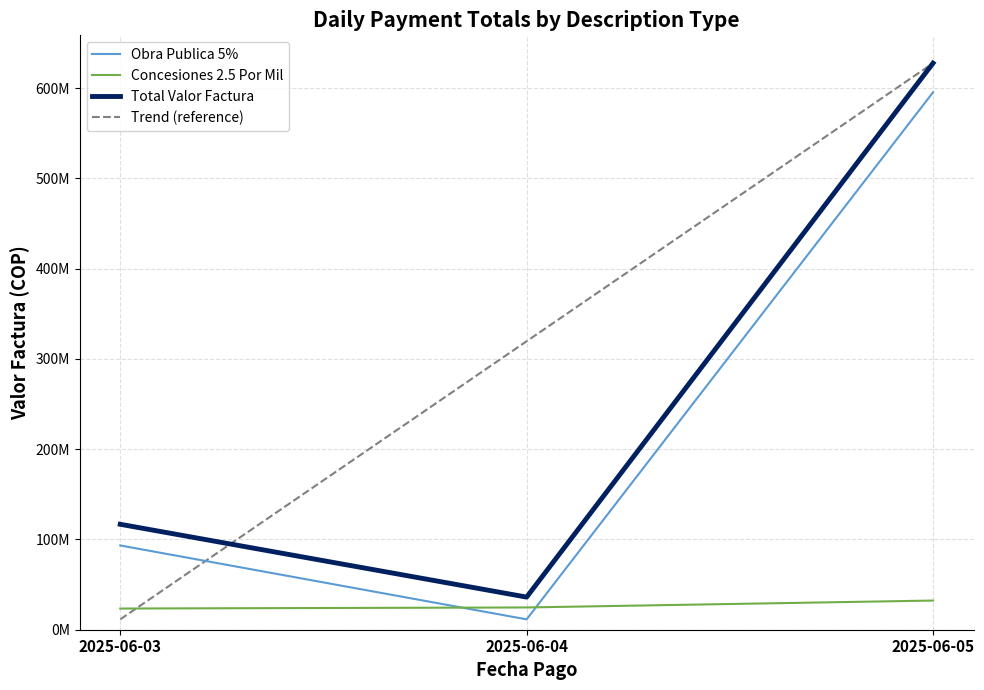

What is the total value across all series at 2025-06-05?

1882864581